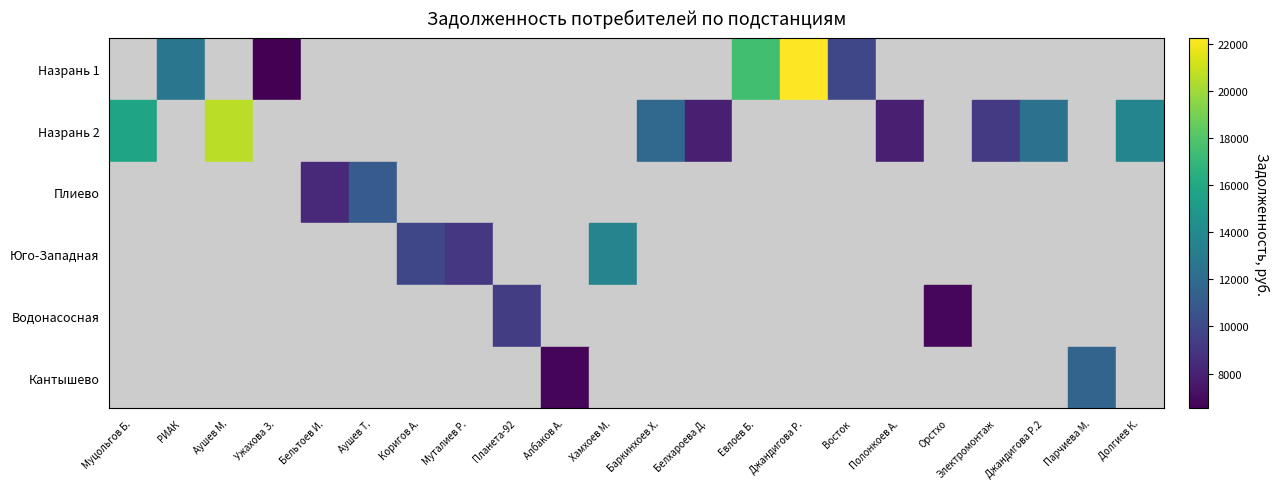

Count the number of data series in this chart.

6